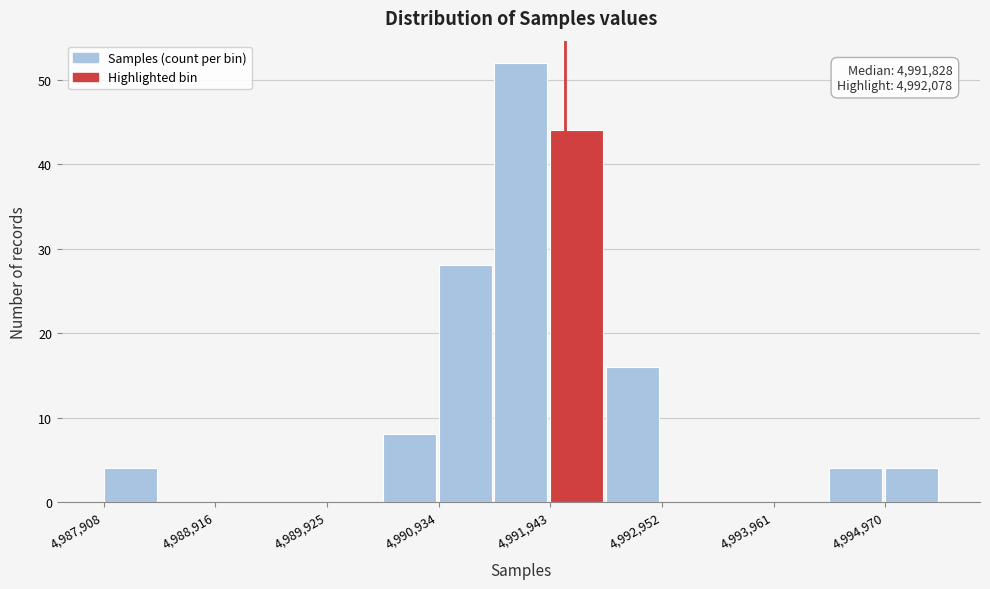

Around what value on the x-axis is the tallest bar? Give the approximate position of its centre, as read against the axis.

4991600